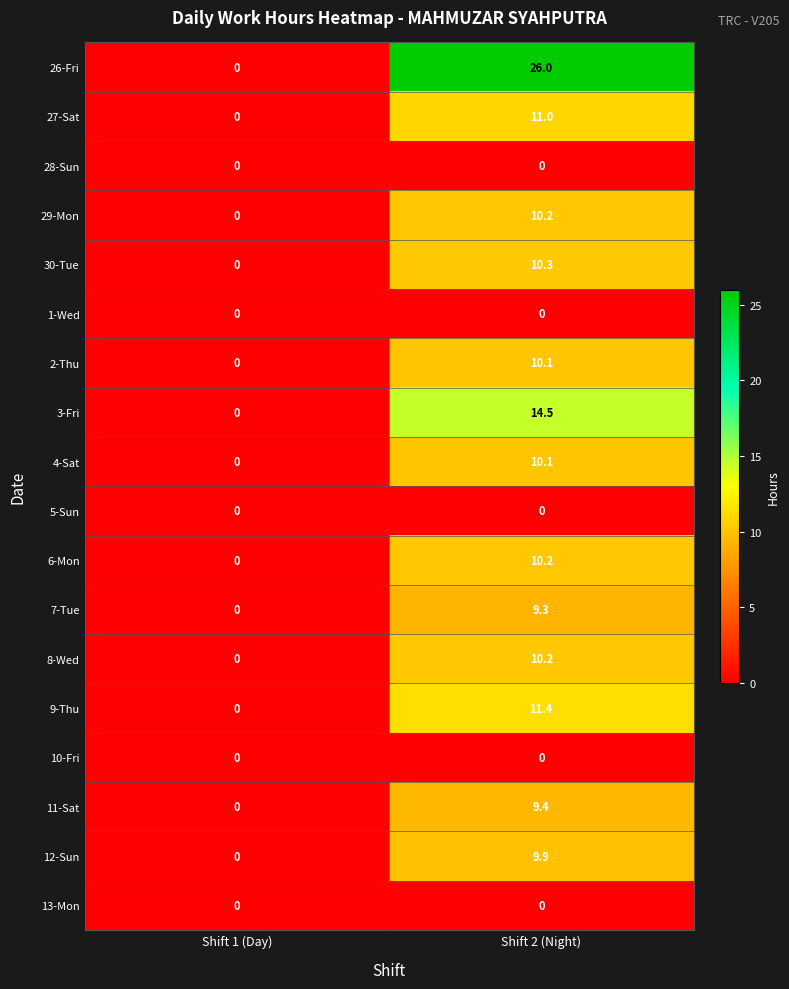

Which series has the largest total across all categories?

26-Fri